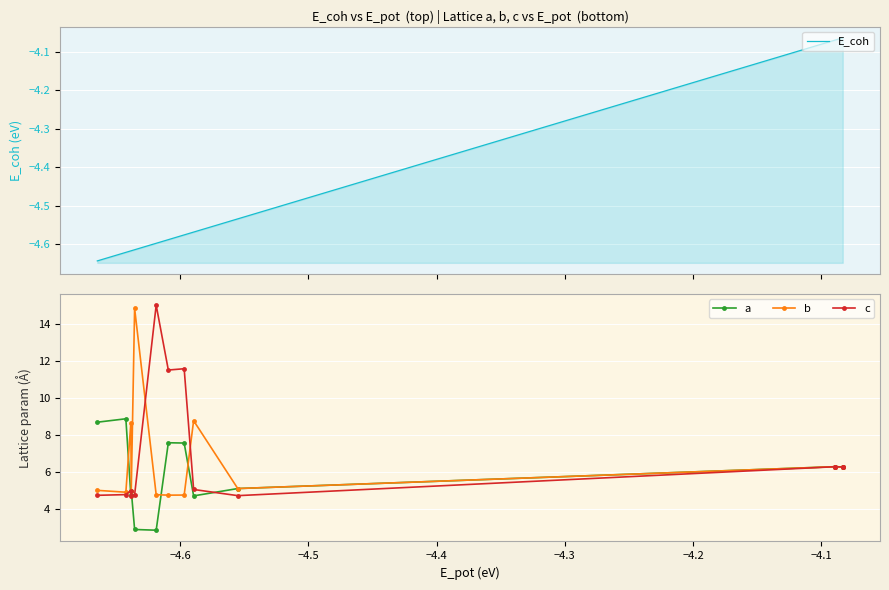

What is the minimum value for a?

2.8